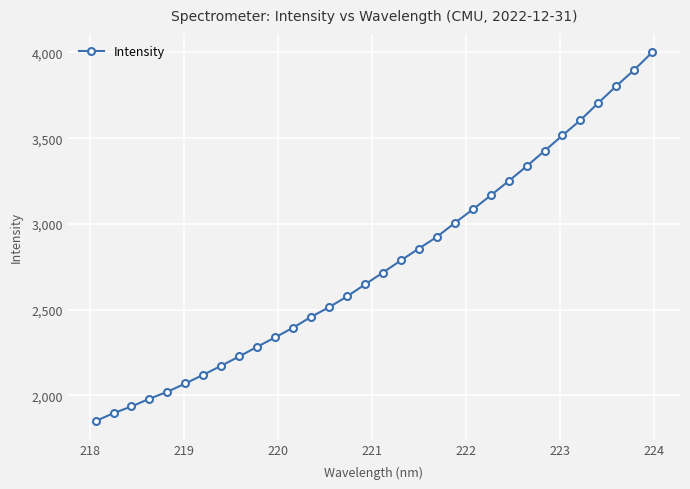

What is the average value?

2767.9